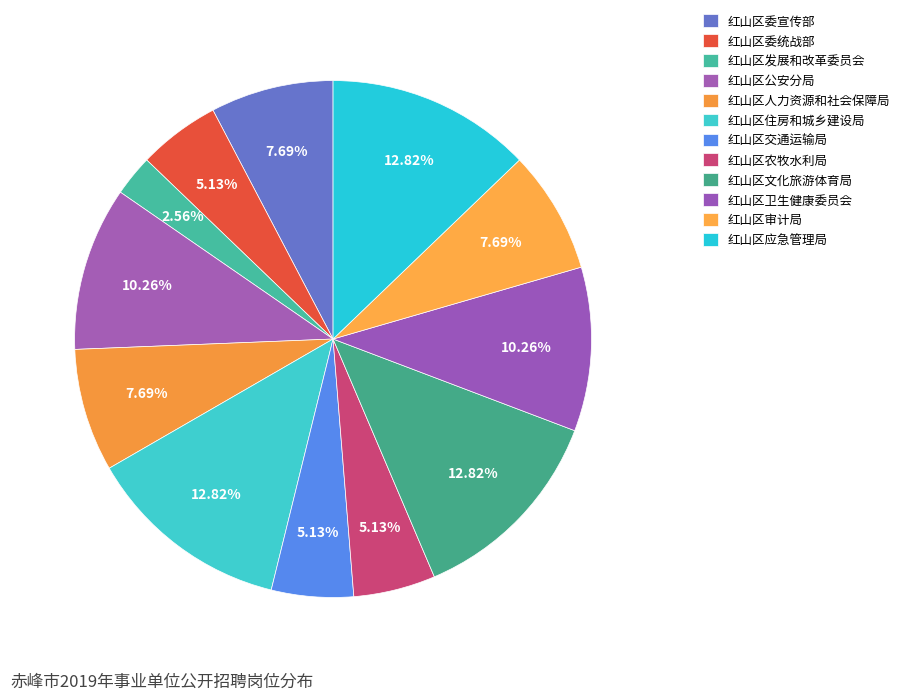

What is the ratio of the value at 红山区人力资源和社会保障局 to the value at 红山区交通运输局?

1.5